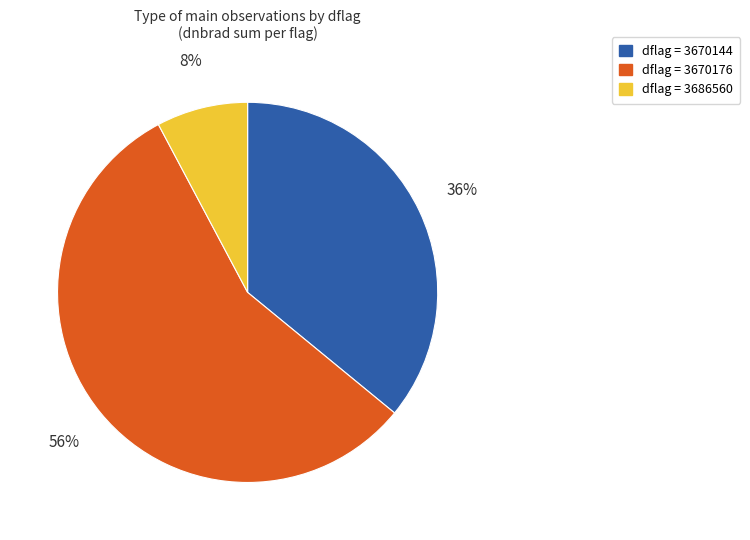

To the nearest percent, what is the average slice percentage?

33%